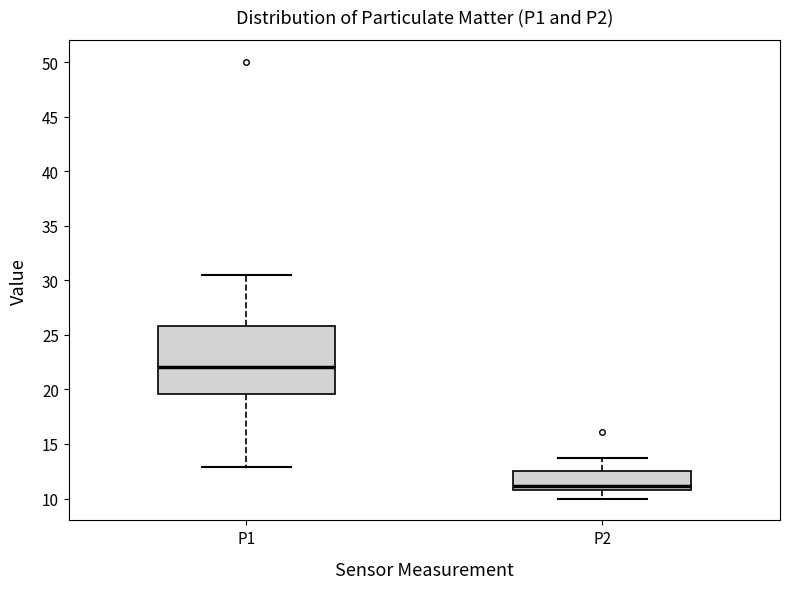

Reading left to right, read every box against the y-axis: the position of its median line, the range the box covers, and the ends of its whiskers. The values are not printed on the chart, so give them approximately, as read against the axis.

P1: median 22.0, box 19.5 to 26.0, whiskers 13.0 to 30.5
P2: median 11.0 (just above the box's lower edge), box 11.0 to 12.5, whiskers 10.0 to 14.0